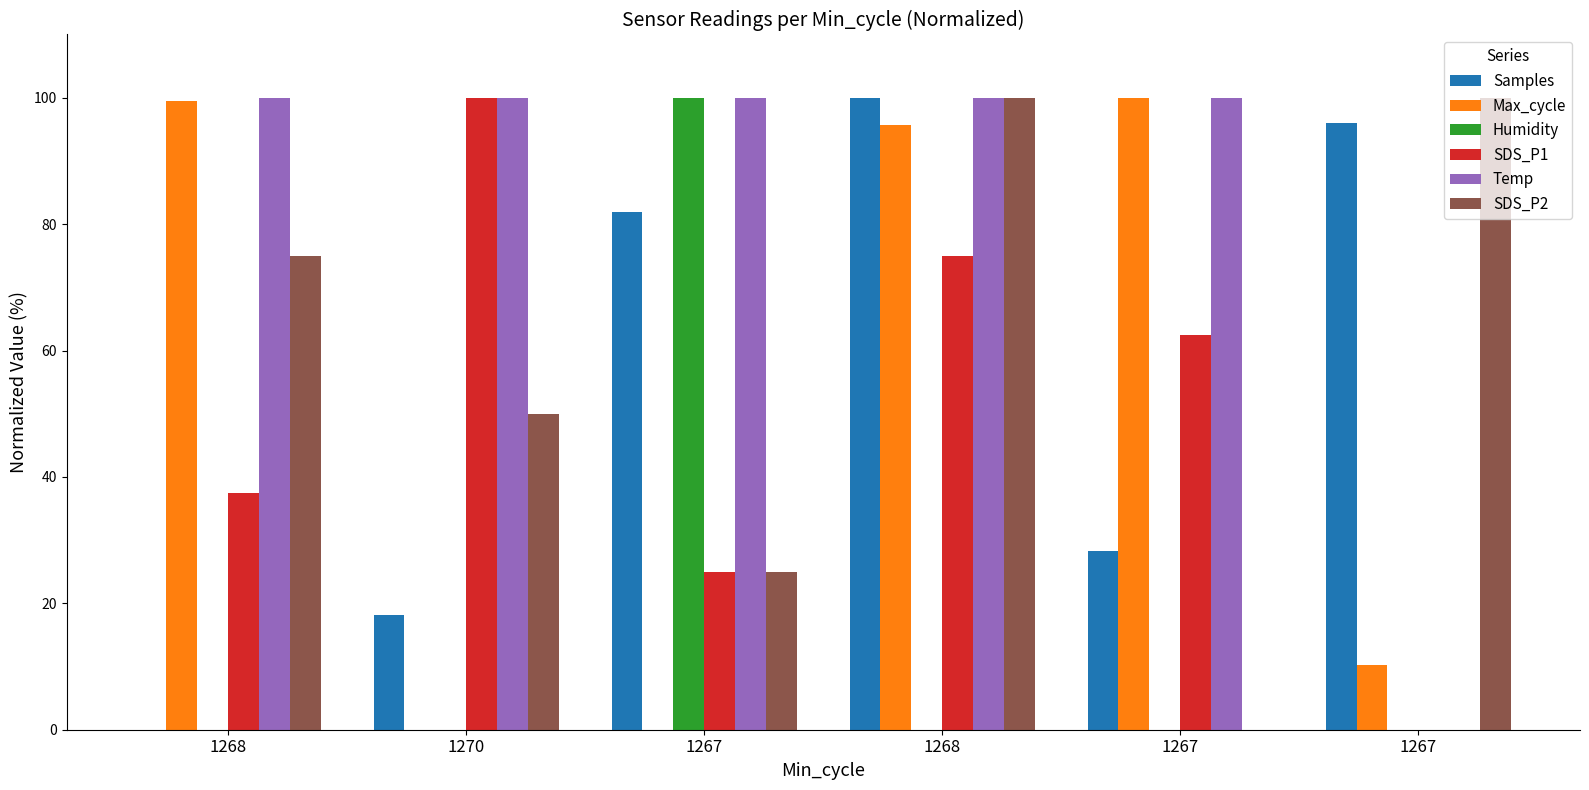

How many data points in Max_cycle are above 95?

3